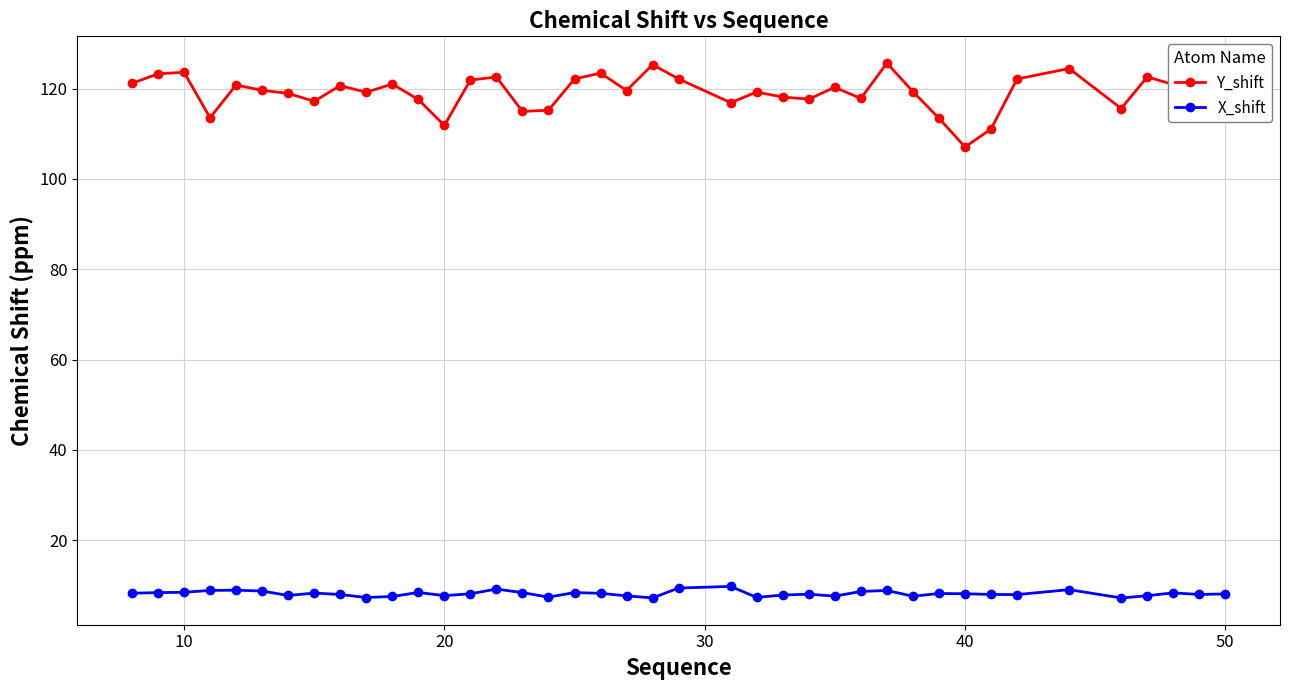

True or false: Y_shift has more than 1 points higher than both neighbors.

True